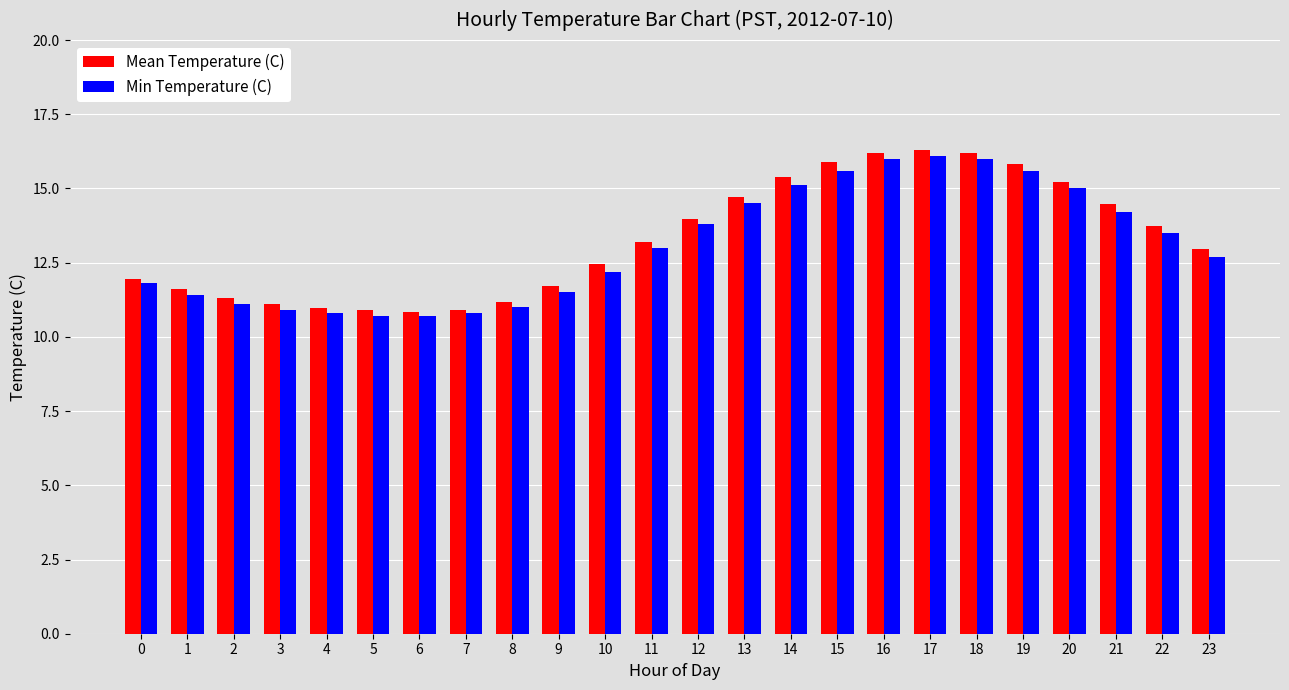

The value of Mean Temperature (C) at 14 is 7.2. True or false?

False